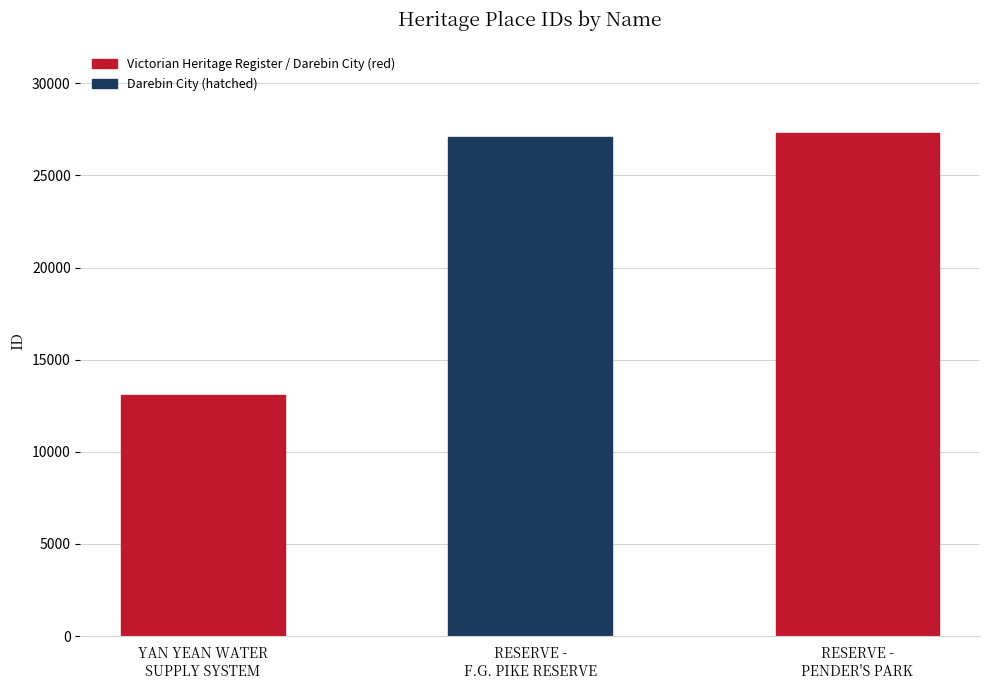

What is the difference between the second highest and minimum values?

14019